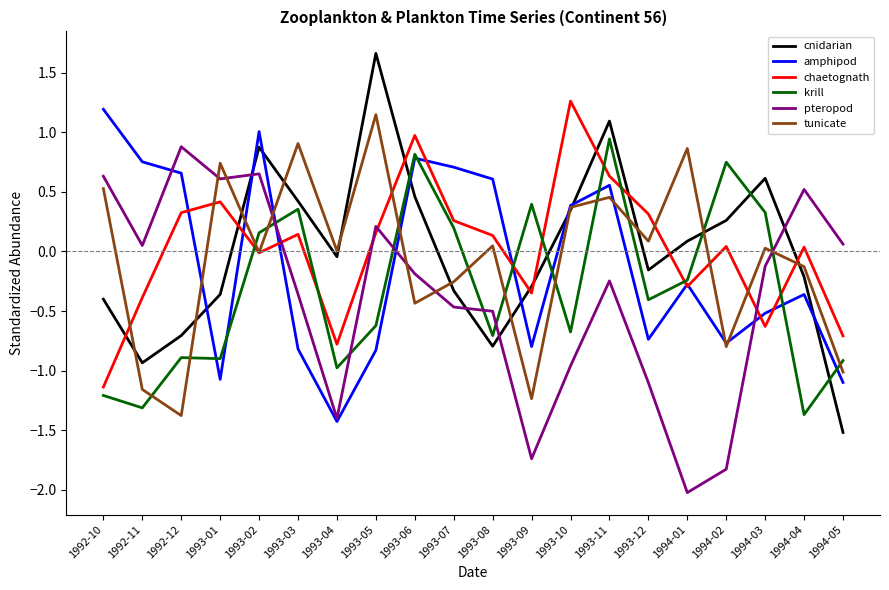

Which series changed the most between 1993-09 and 1994-02?

cnidarian